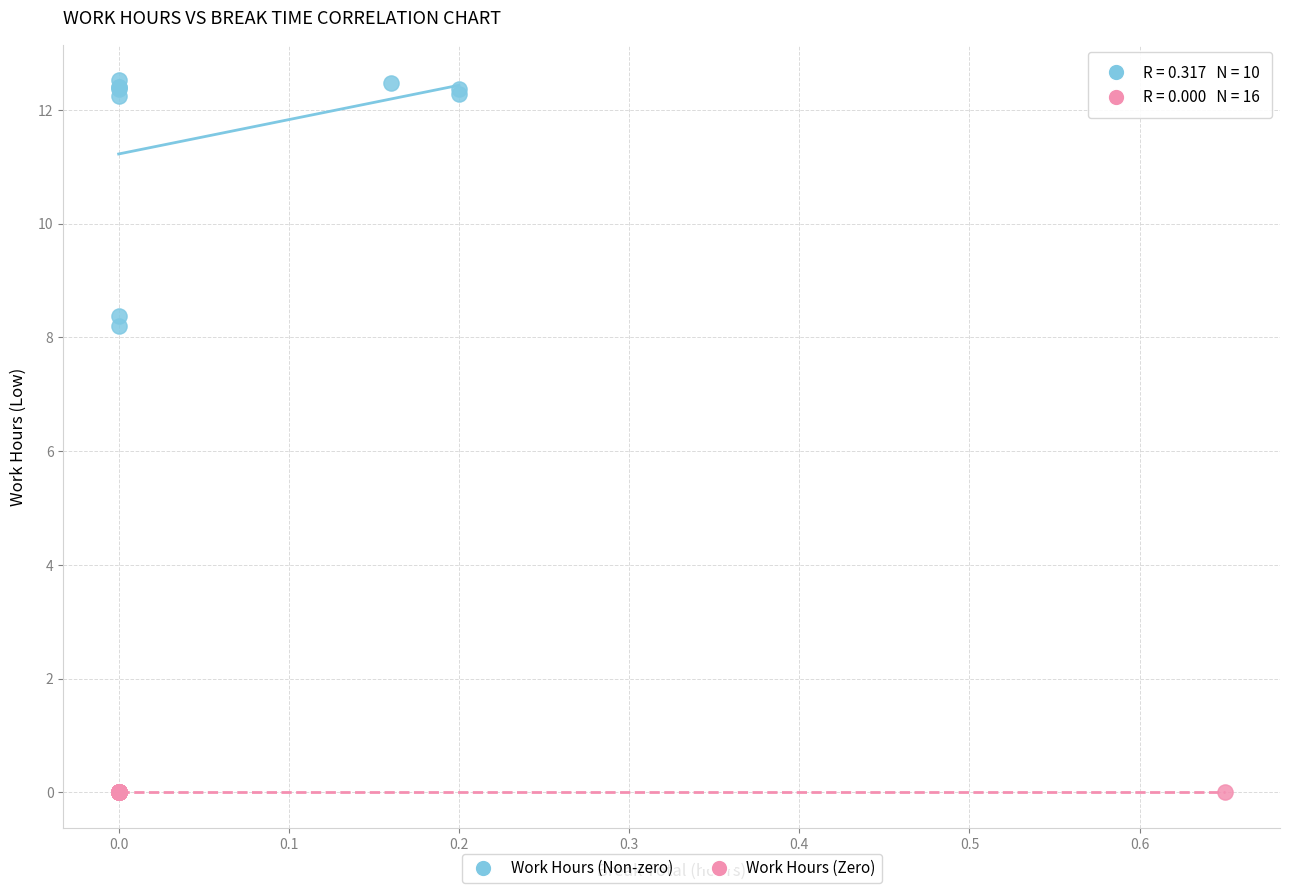

Which series reaches the maximum Y coordinate?

Work Hours (Non-zero)